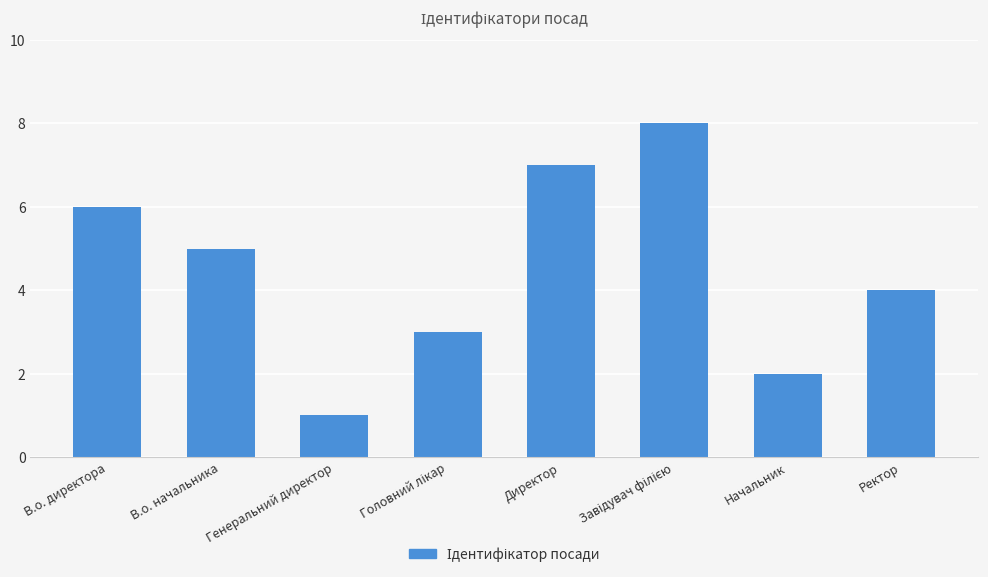

Which has a higher value, Ректор or В.о. начальника?

В.о. начальника